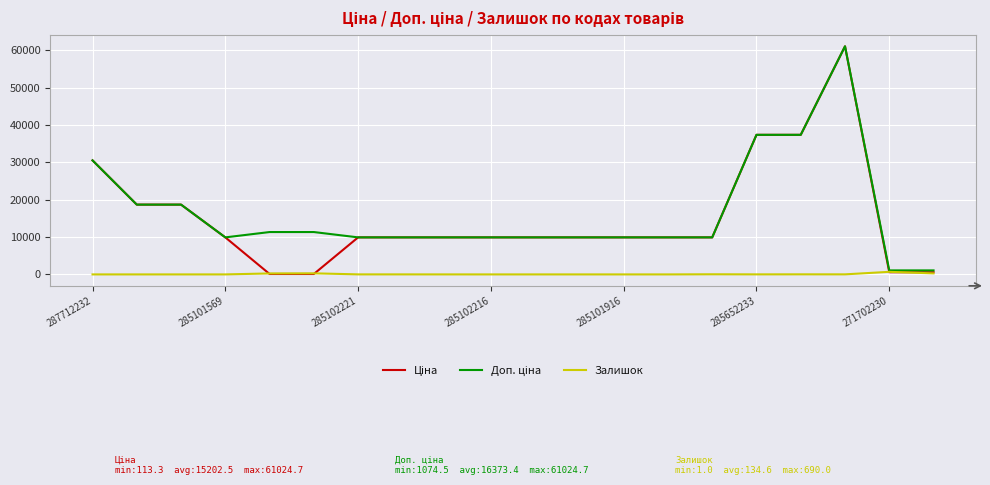

Does the chart display data point markers on the line(s)?

No